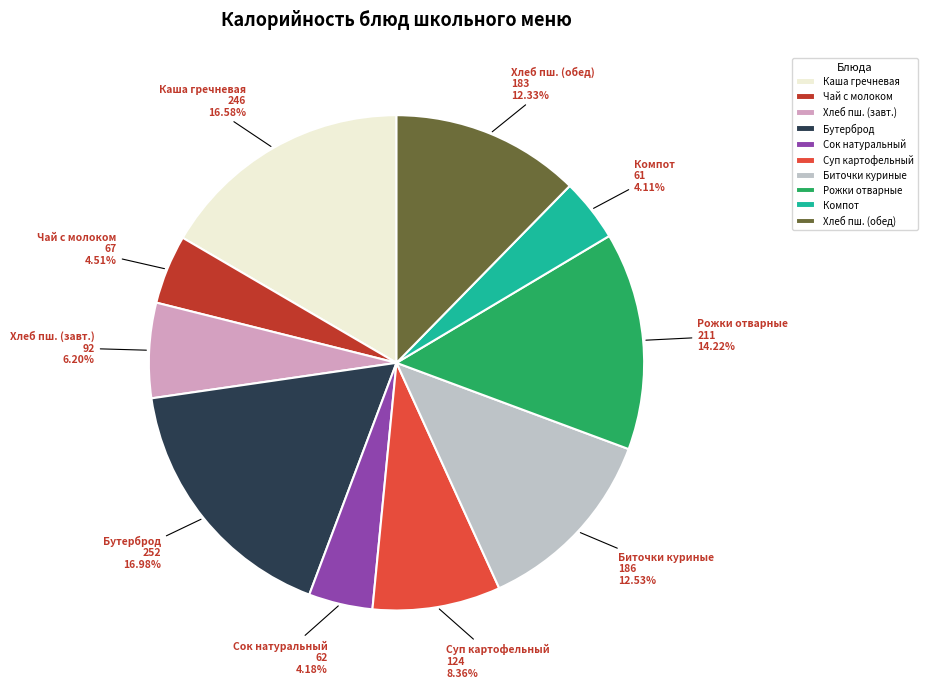

Do Биточки куриные and Компот together represent more than half of the pie?

No